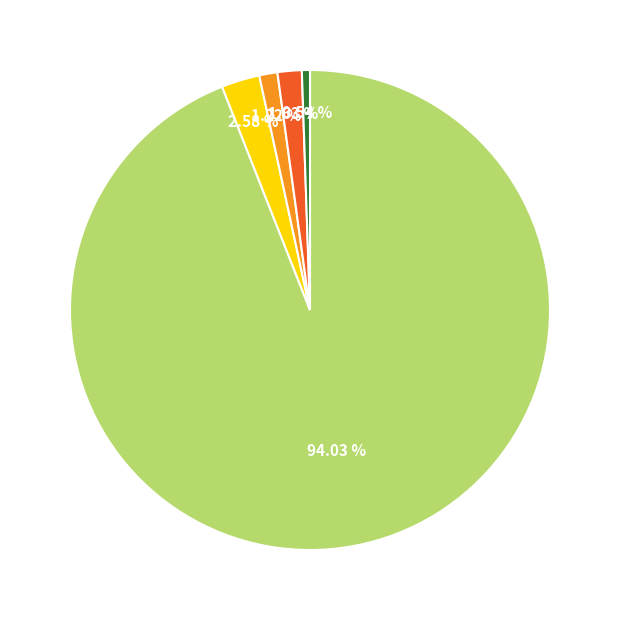

Is there a majority slice in this chart?

Yes